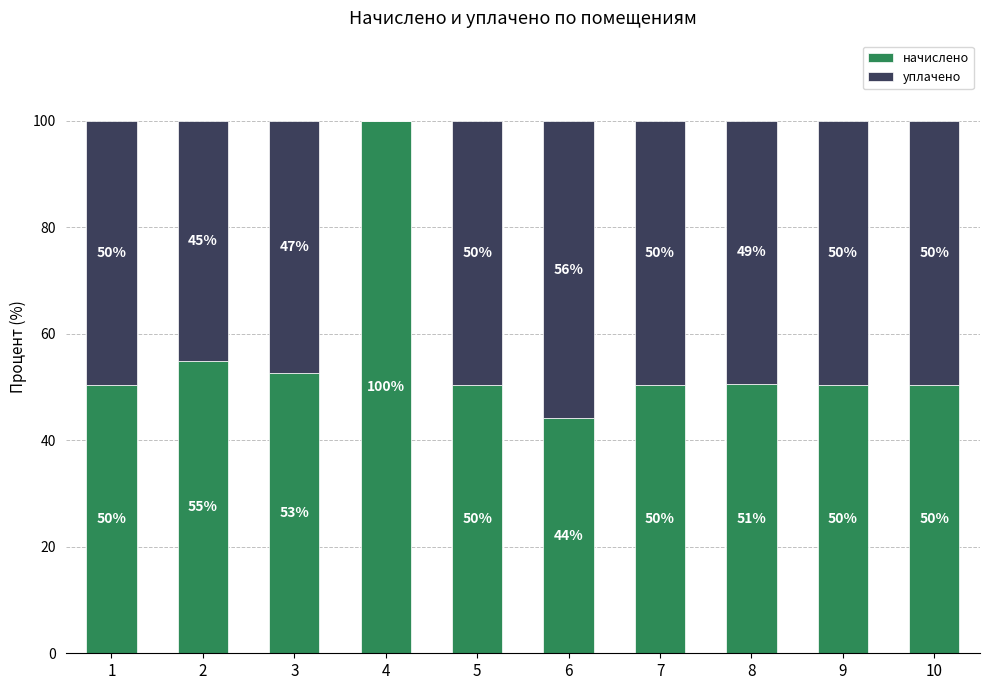

What are all the series names shown in the legend?

начислено, уплачено